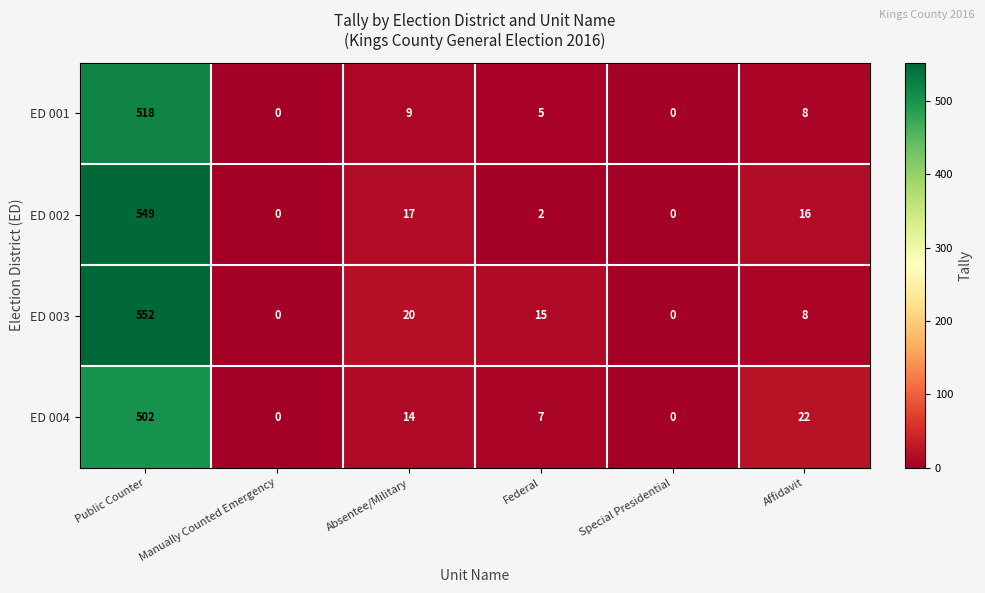

What is the total value across all series at Affidavit?

54